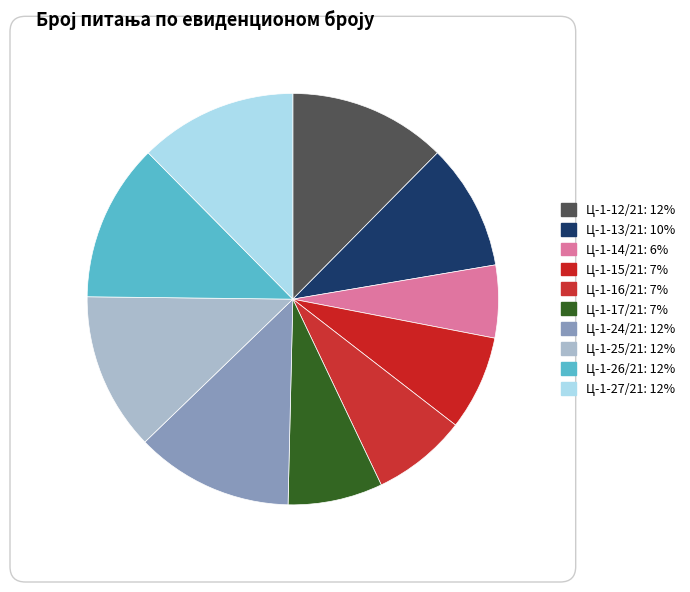

Is the sum of Ц-1-15/21 and Ц-1-24/21 greater than half?

No